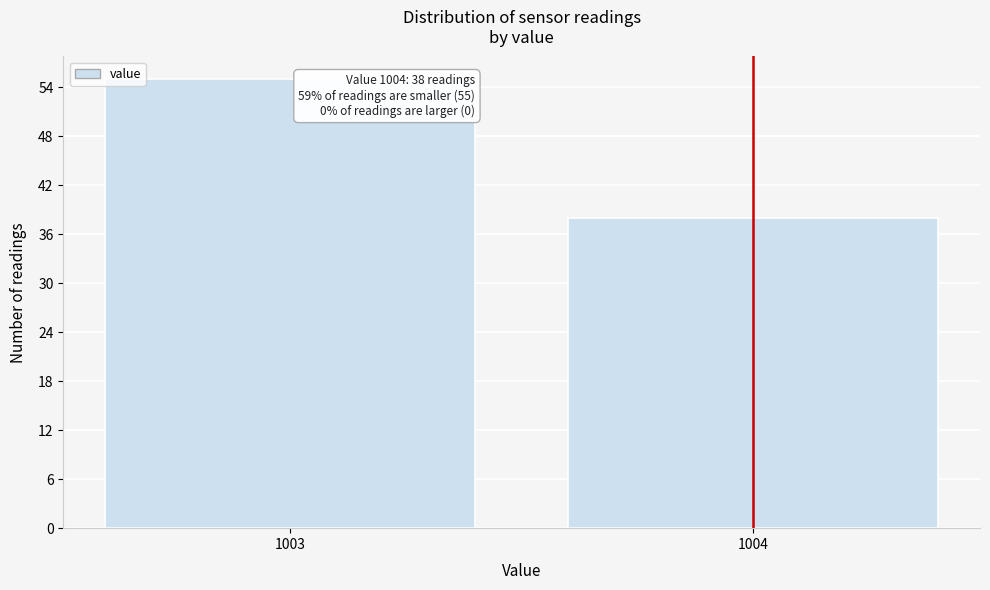

Reading left to right, transcribe all the data shown in this chart.

55	38